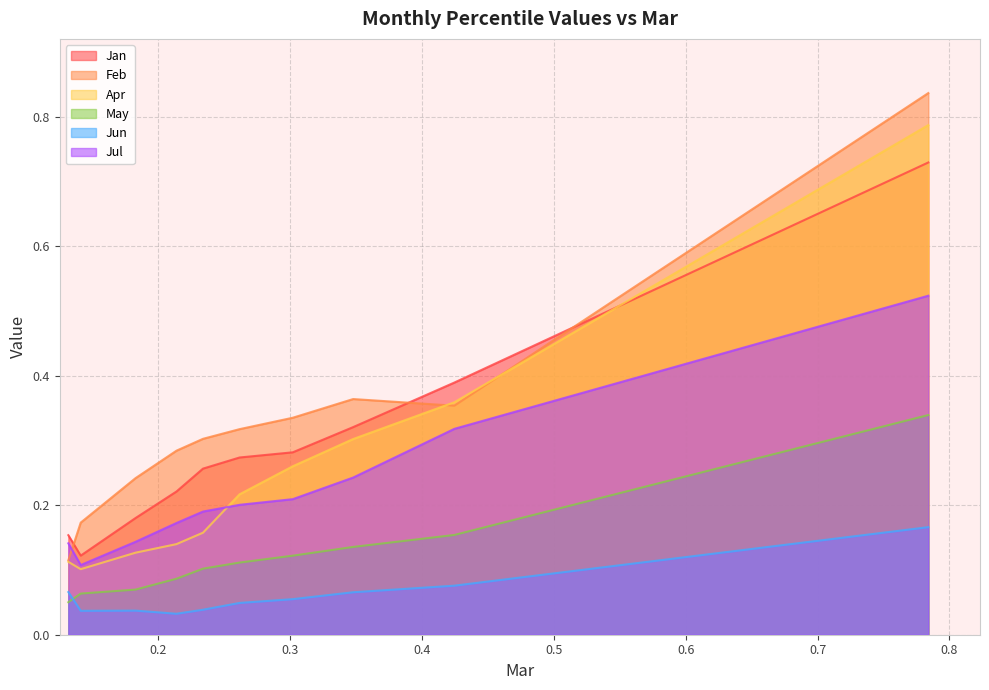

Is it true that Jul equals 0.2 at pct35?

True